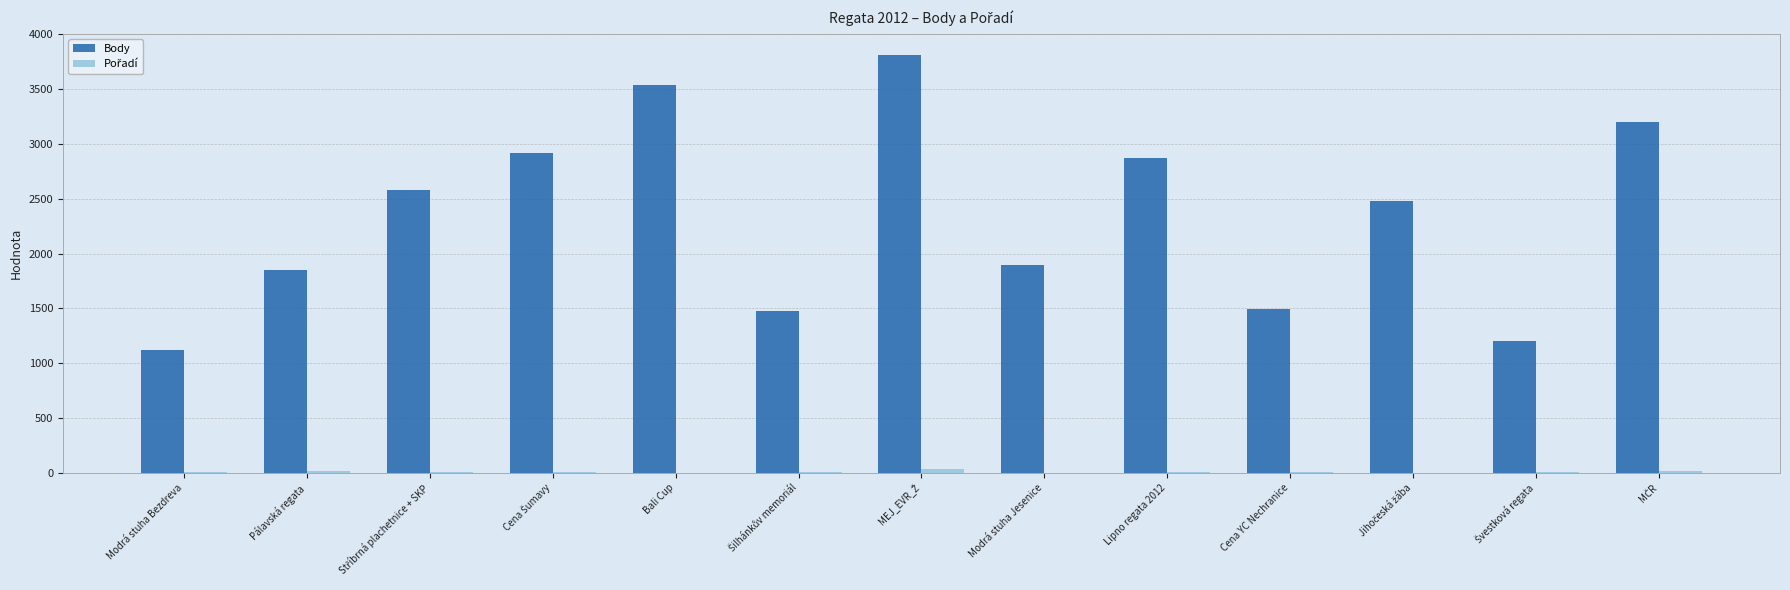

Which series has the largest total across all categories?

Body